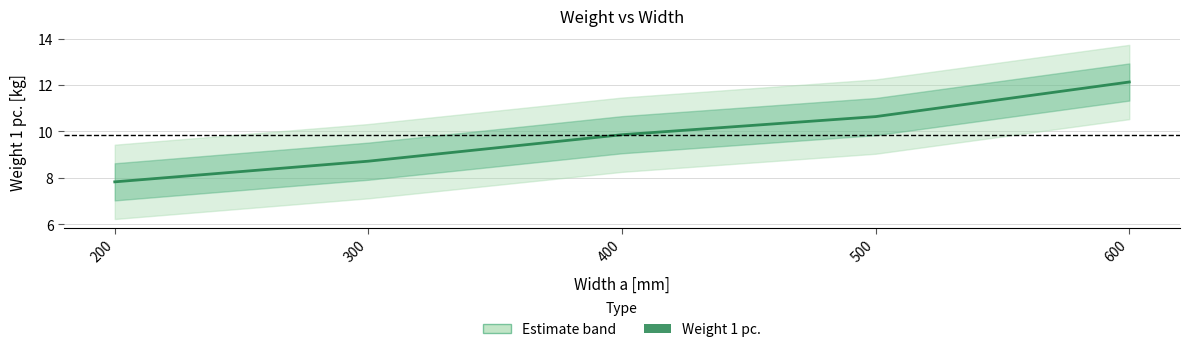

Reading left to right, what are all the values shown in this chart?

7.8	8.7	9.9	10.6	12.1